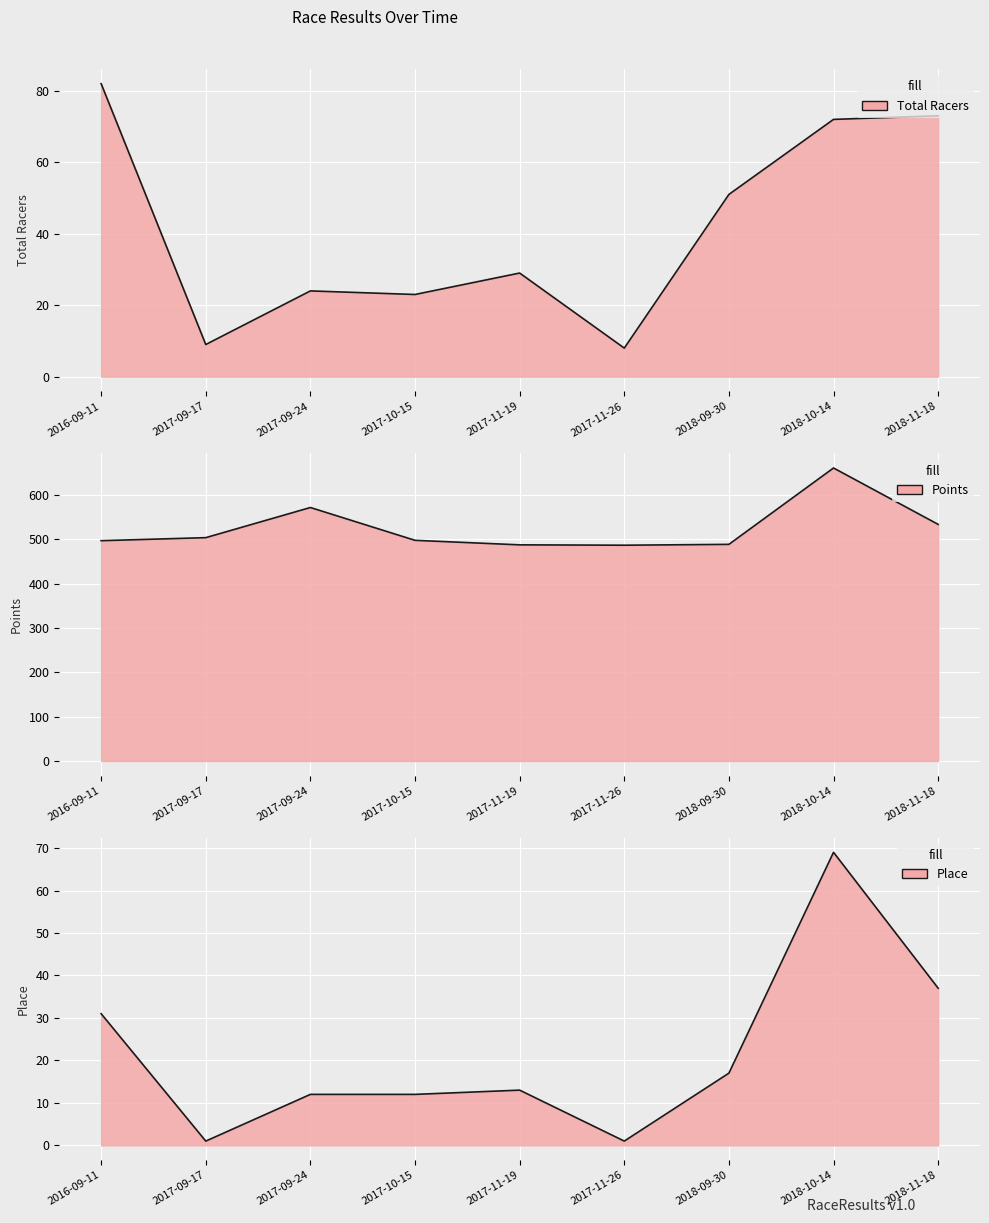

What is the approximate value of Points at 2017-11-19?

487.5